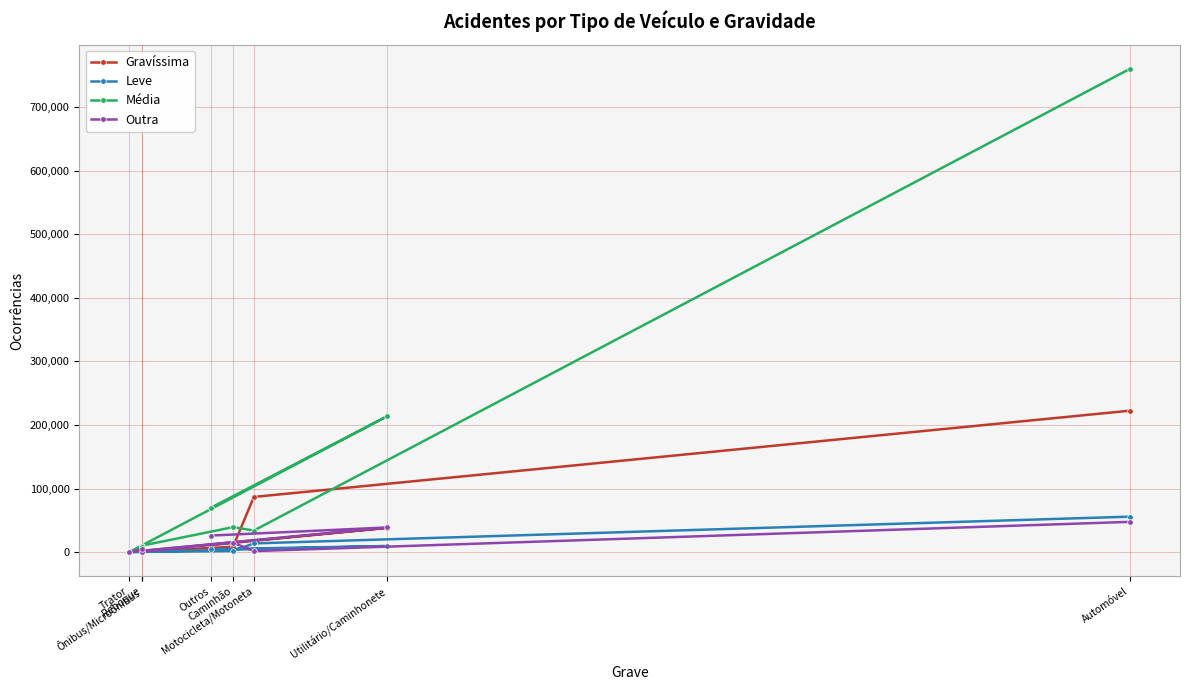

The Gravíssima series shows 1972 at Ônibus/Microônibus. True or false?

True